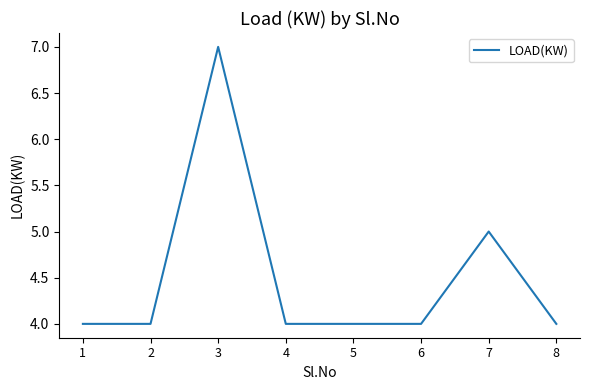

What value does the data have at 6?

4